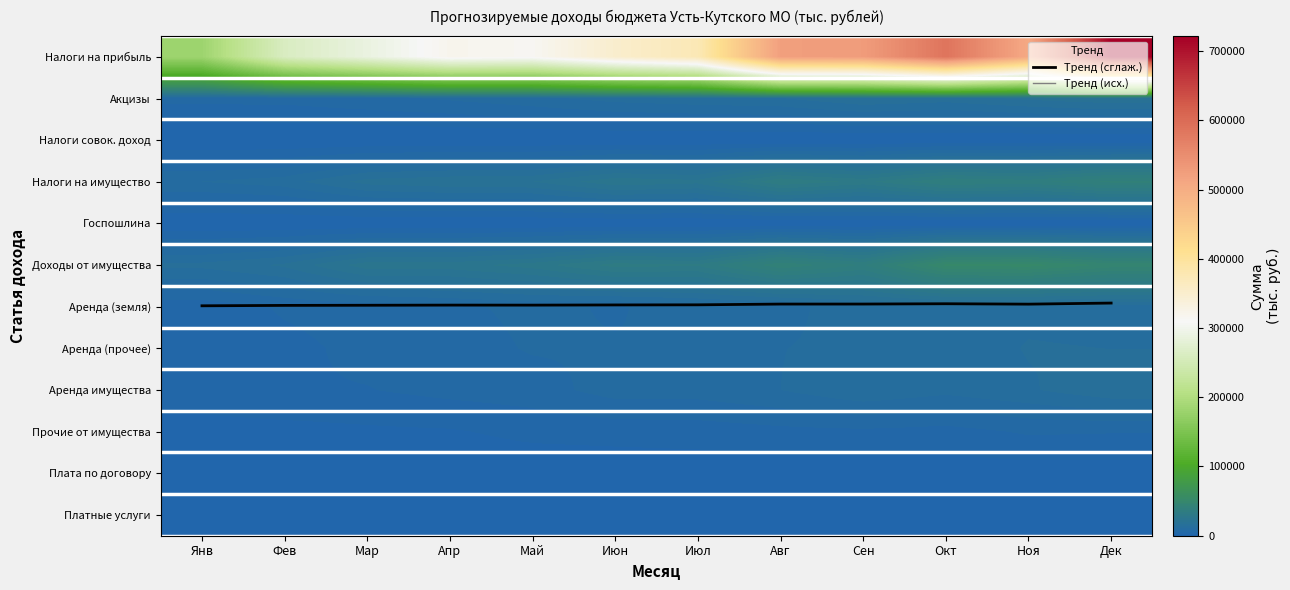

The Аренда (земля) series shows 9984.7 at Авг. True or false?

True